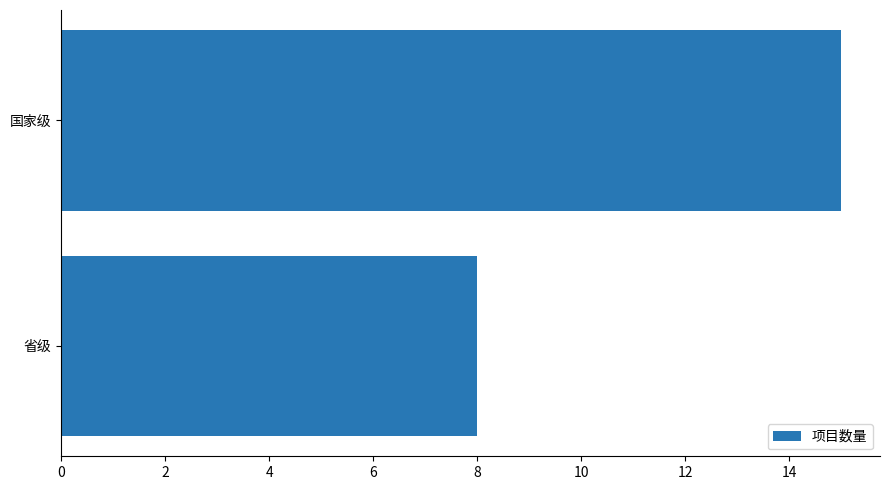

What is the sum of all values?

23